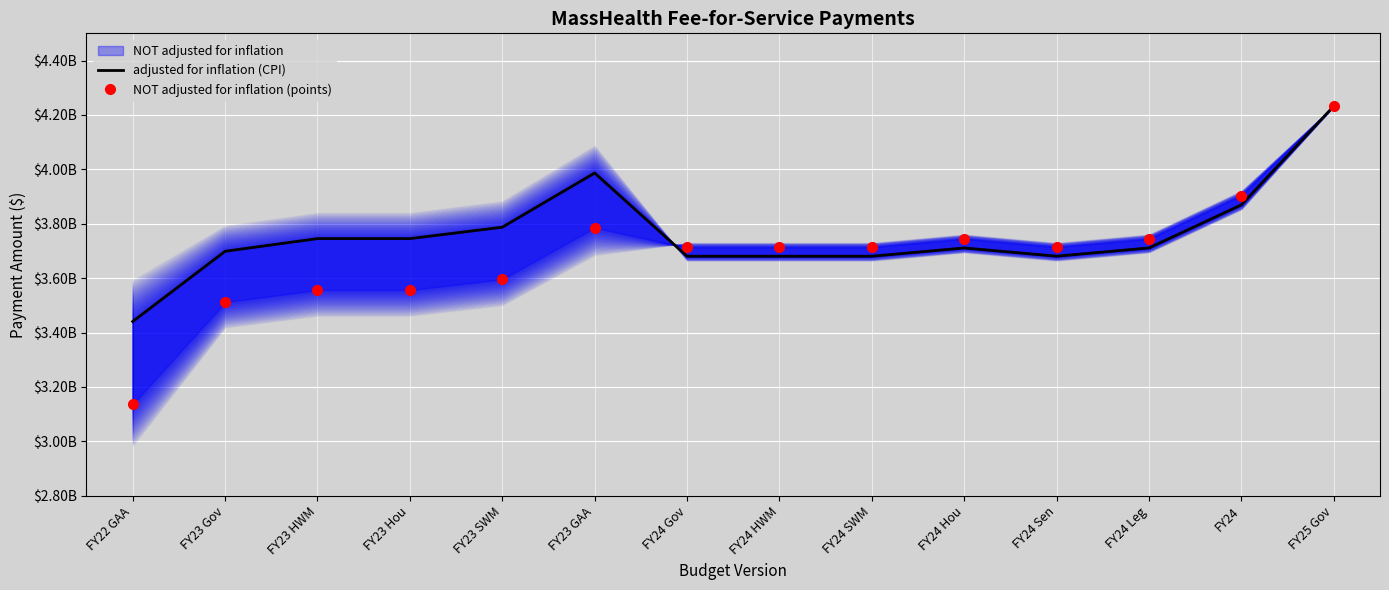

Where does the adjusted for inflation (CPI) series first go above 3711059408?

FY23 HWM